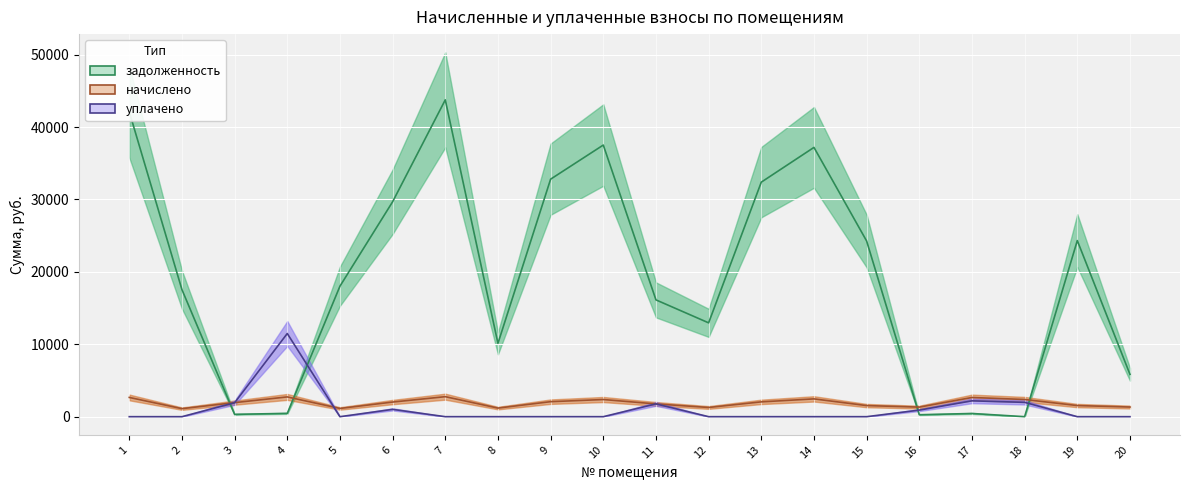

Reading left to right, what are all the values shown in this chart?

задолженность: 1=42110.7	2=17551.0	3=322.9	4=456.9	5=18022.1	6=29681.5	7=43759.7	8=10129.0	9=32805.2	10=37516.9	11=16132.6	12=12960.5	13=32392.8	14=37191.8	15=24265.2	16=268.1	17=441.7	18=0.0	19=24324.1	20=5844.4
начислено: 1=2659.8	2=1108.6	3=1941.8	4=2730.5	5=1138.3	6=2020.0	7=2764.0	8=1186.7	9=2072.0	10=2369.6	11=1763.3	12=1272.2	13=2046.0	14=2458.2	15=1532.6	16=1320.2	17=2651.2	18=2375.6	19=1536.4	20=1331.8
уплачено: 1=0.0	2=0.0	3=1922.2	4=11487.0	5=0.0	6=1011.0	7=0.0	8=0.0	9=0.0	10=0.0	11=1766.1	12=0.0	13=0.0	14=0.0	15=0.0	16=909.7	17=2189.4	18=1979.8	19=0.0	20=0.0